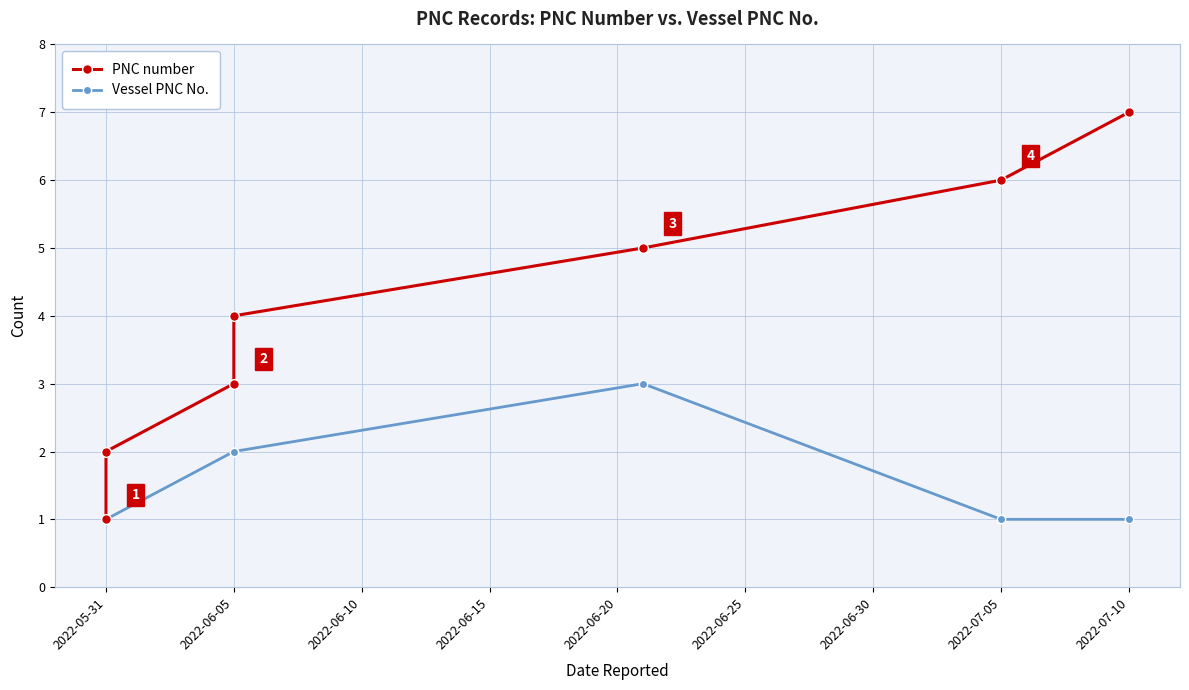

What is the difference between the second highest and minimum values in the Vessel PNC No. series?

1